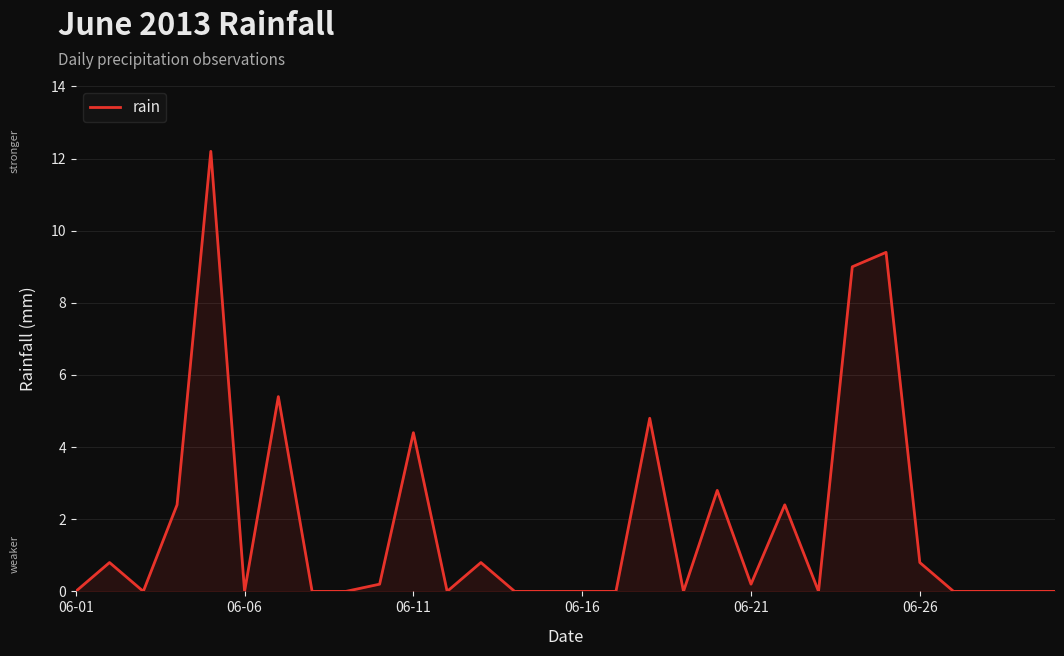

What is the maximum value shown in the chart?

12.2